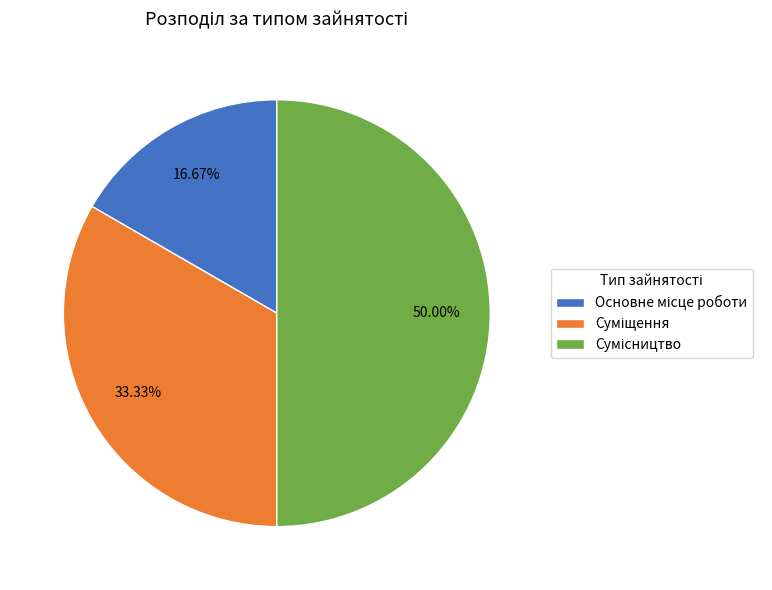

Is it true that Суміщення is 27% of the pie?

False